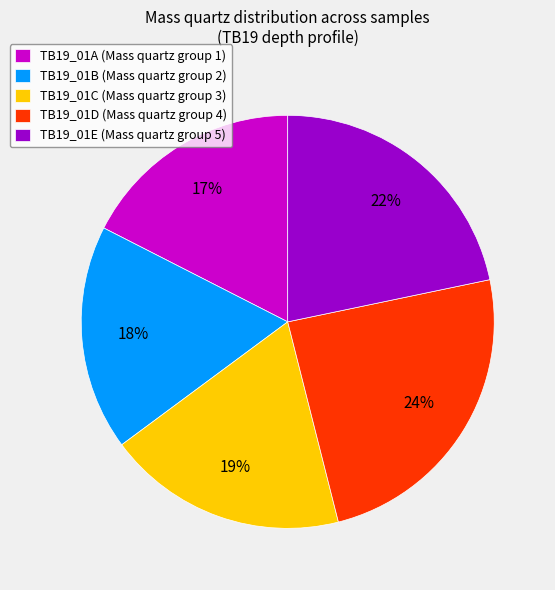

How many slices are in this pie chart?

5